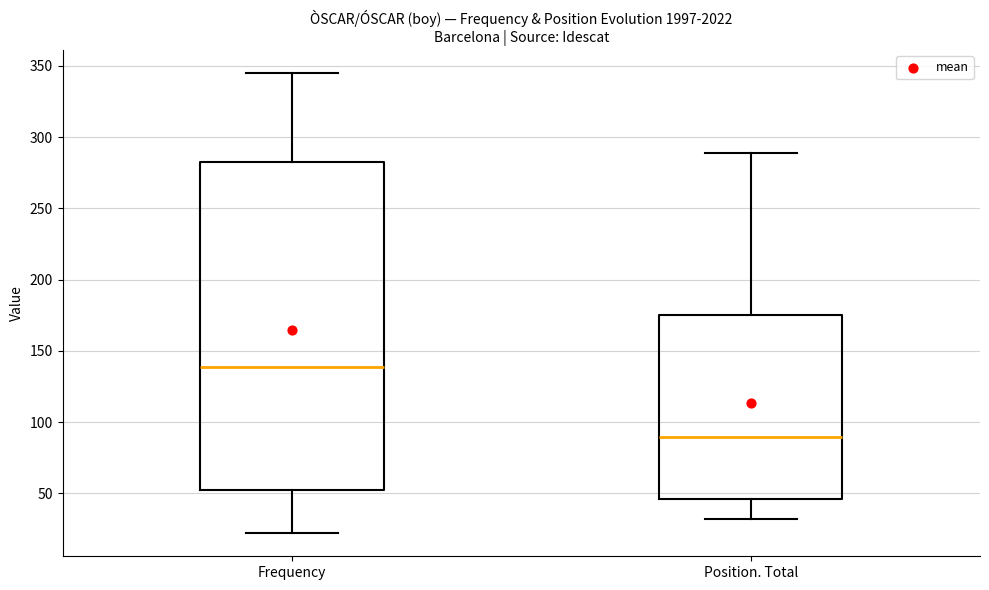

Reading left to right, read every box against the y-axis: the position of its median line, the range the box covers, and the ends of its whiskers. The values are not printed on the chart, so give them approximately, as read against the axis.

Frequency: median 140, box 55 to 285, whiskers 20 to 345
Position. Total: median 90, box 45 to 175, whiskers 30 to 290